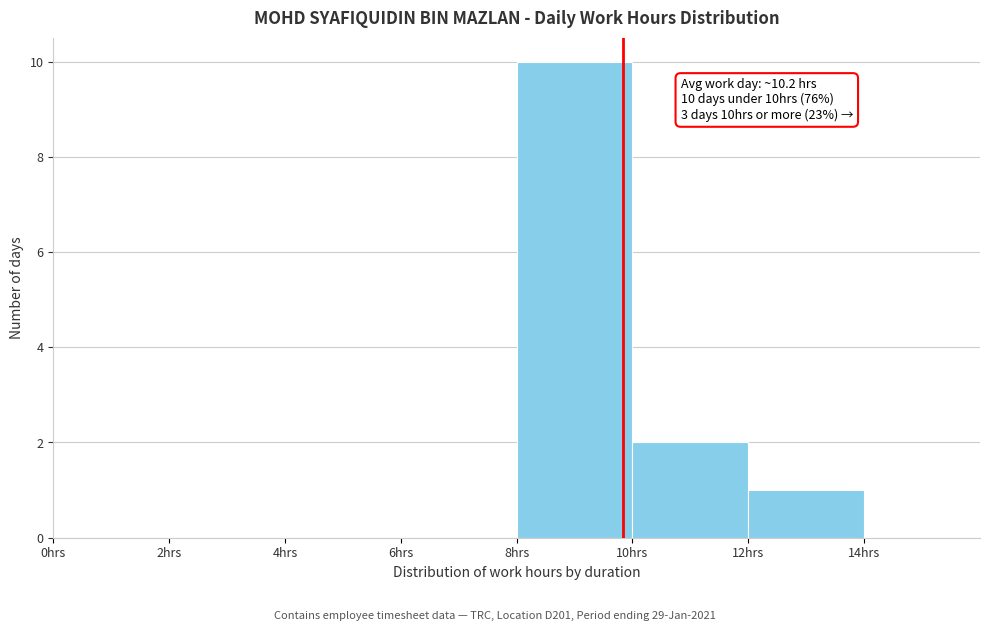

Over which range of the x-axis is the bar tallest?

8 to 10